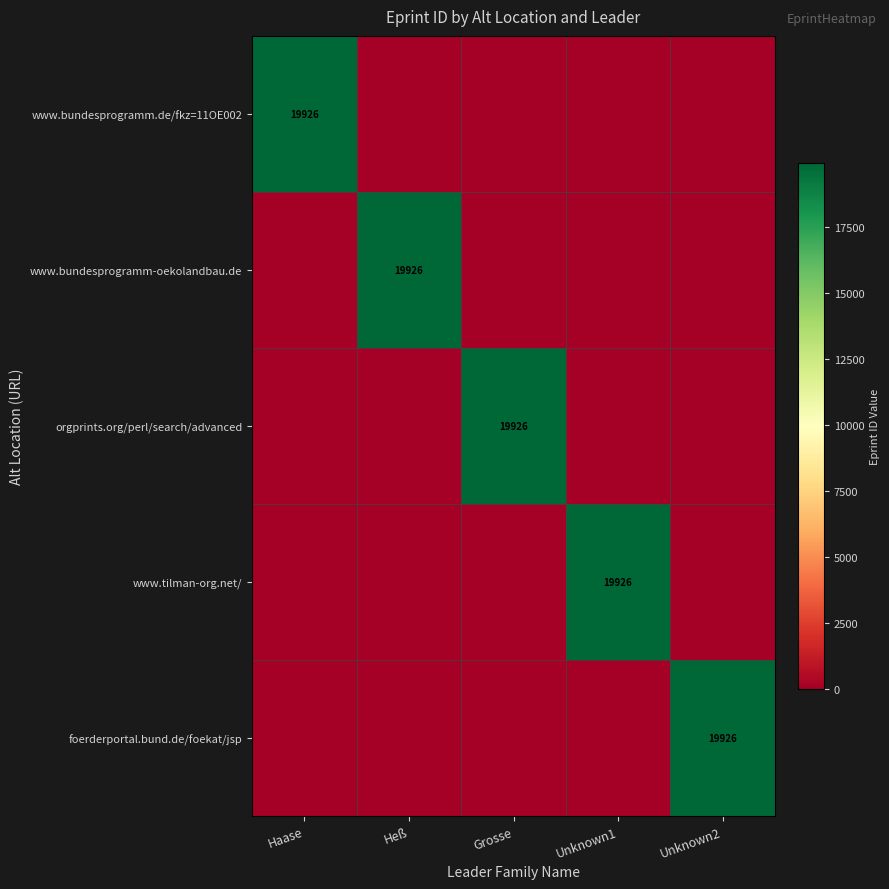

True or false: www.bundesprogramm.de/fkz=11OE002 has a value of 4332 at Haase.

False